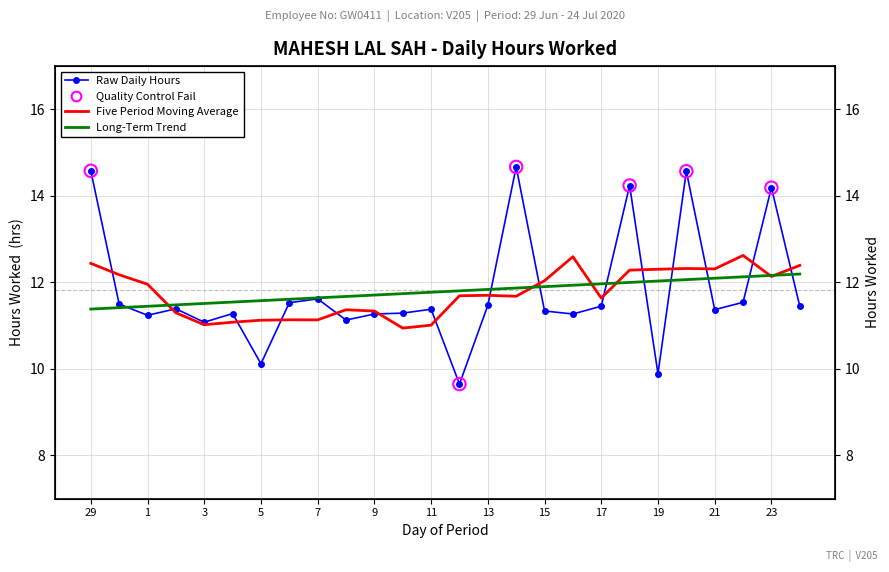

What is the change in value from 7 to 22?

-0.1